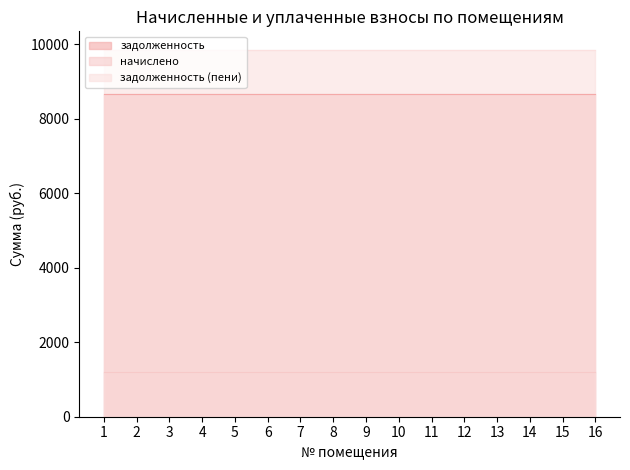

Which has a higher value, 3 or 10?

3